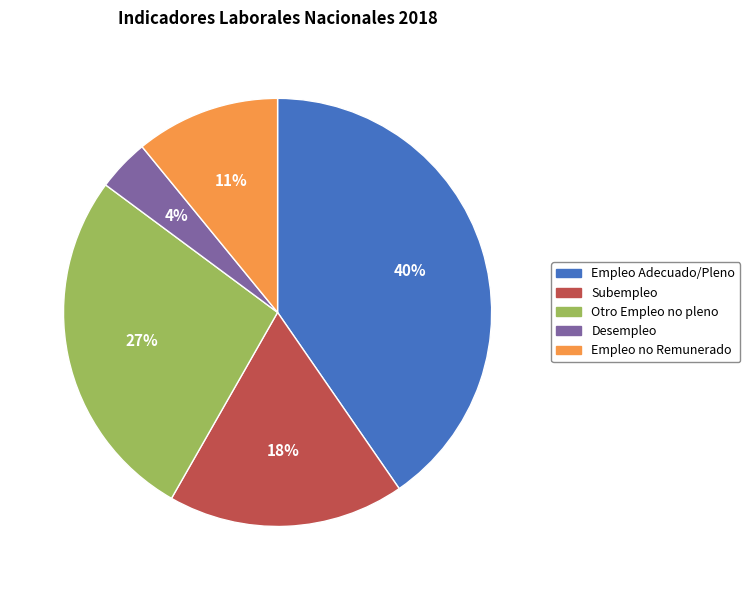

True or false: Empleo Adecuado/Pleno accounts for 40% of the total.

True